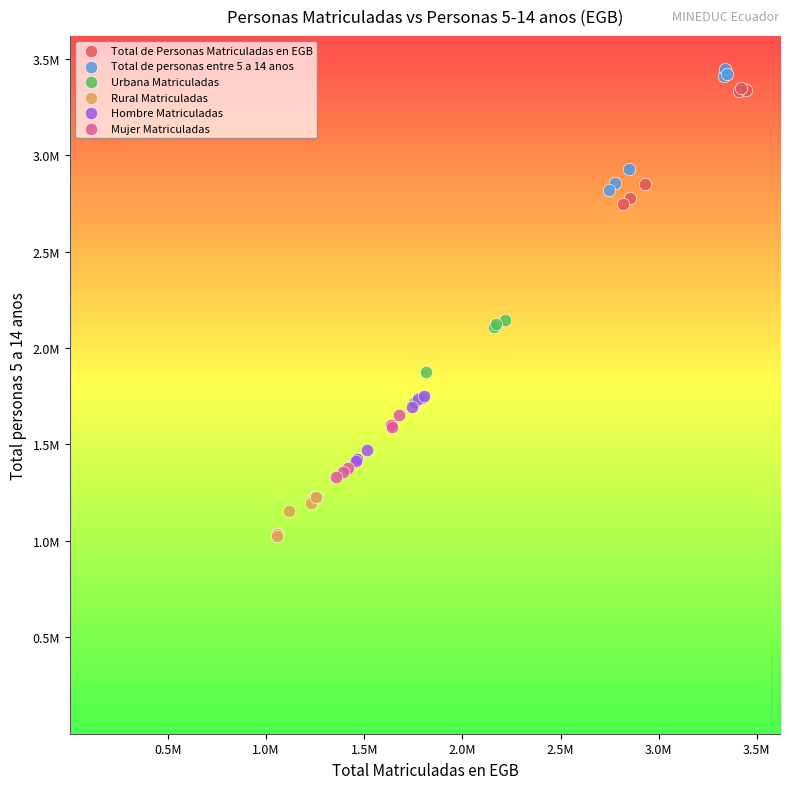

Which series has the largest Y range (max minus min)?

Total de personas entre 5 a 14 anos